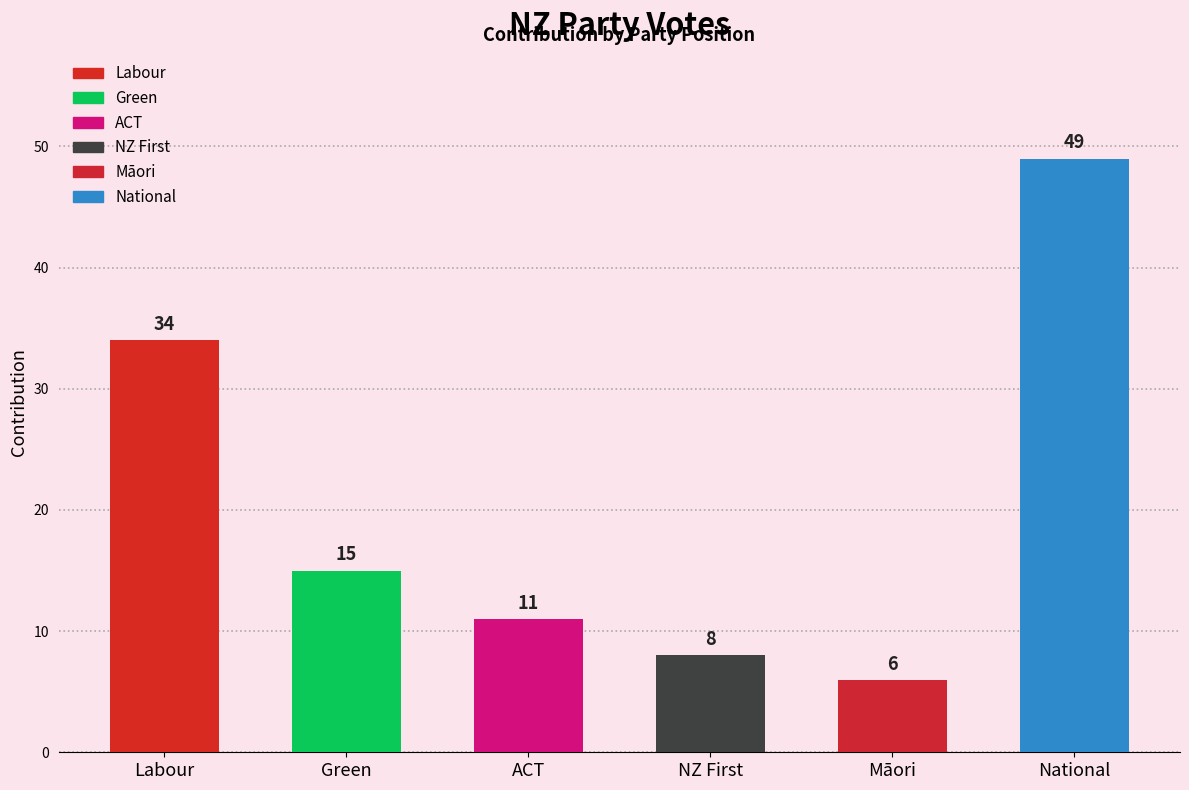

List the labels in order of value, smallest first.

Māori, NZ First, ACT, Green, Labour, National